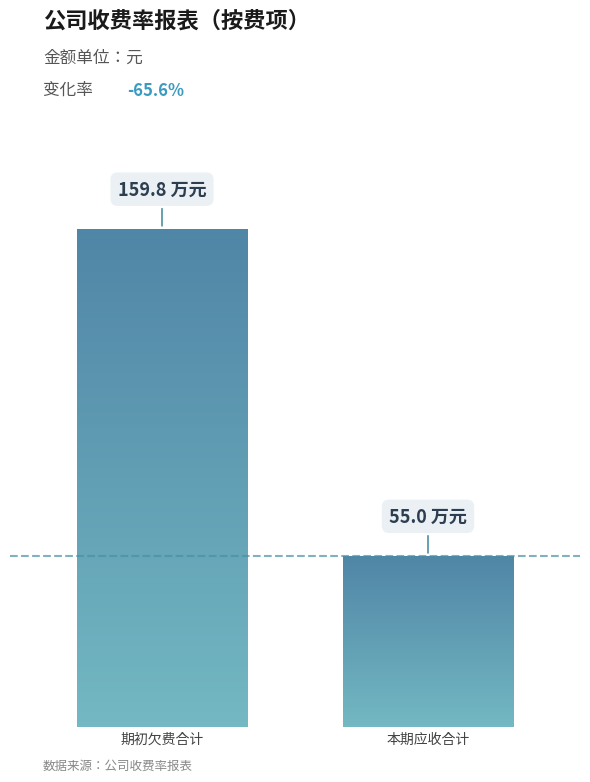

The 期初欠费 series shows 305237.6 at 漳州一品江山. True or false?

False